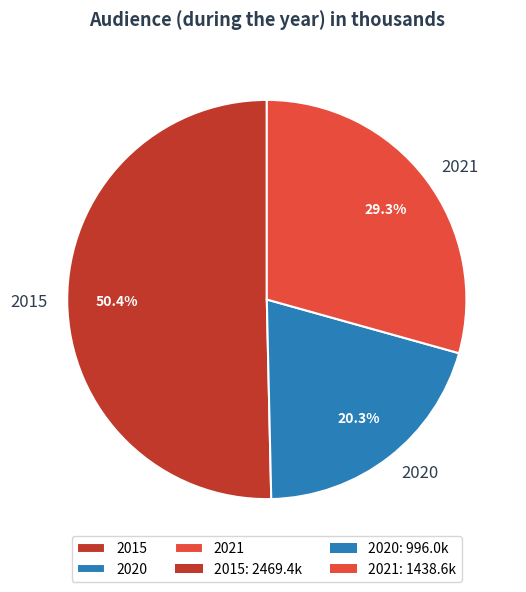

How many segments does this pie chart have?

3